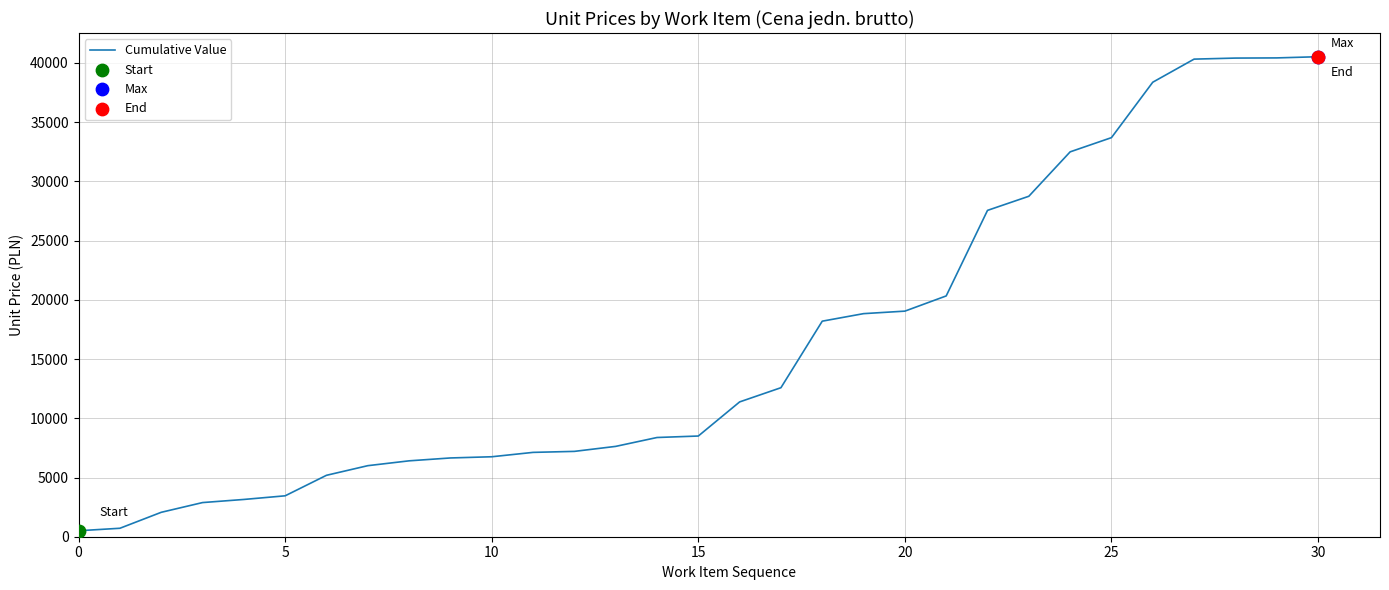

What is the difference between the maximum and minimum values?

40024.5